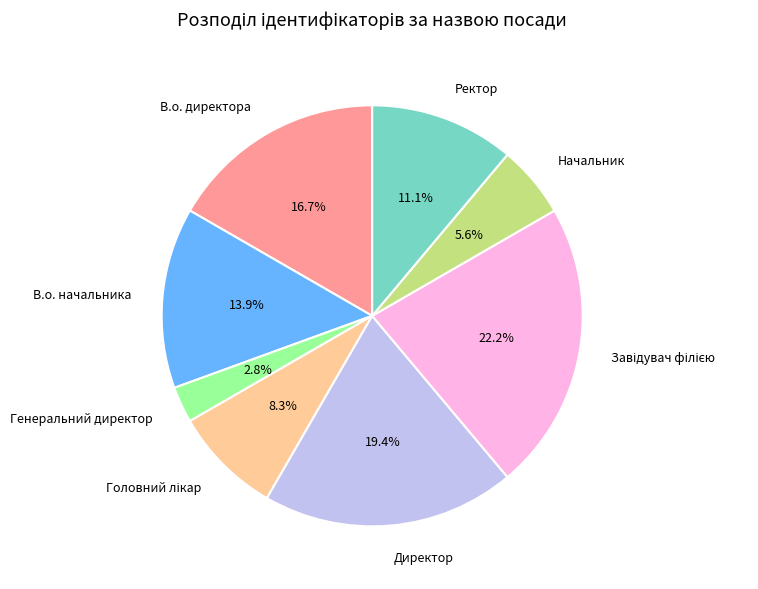

What is the total percentage of В.о. начальника and Ректор?

25.0%